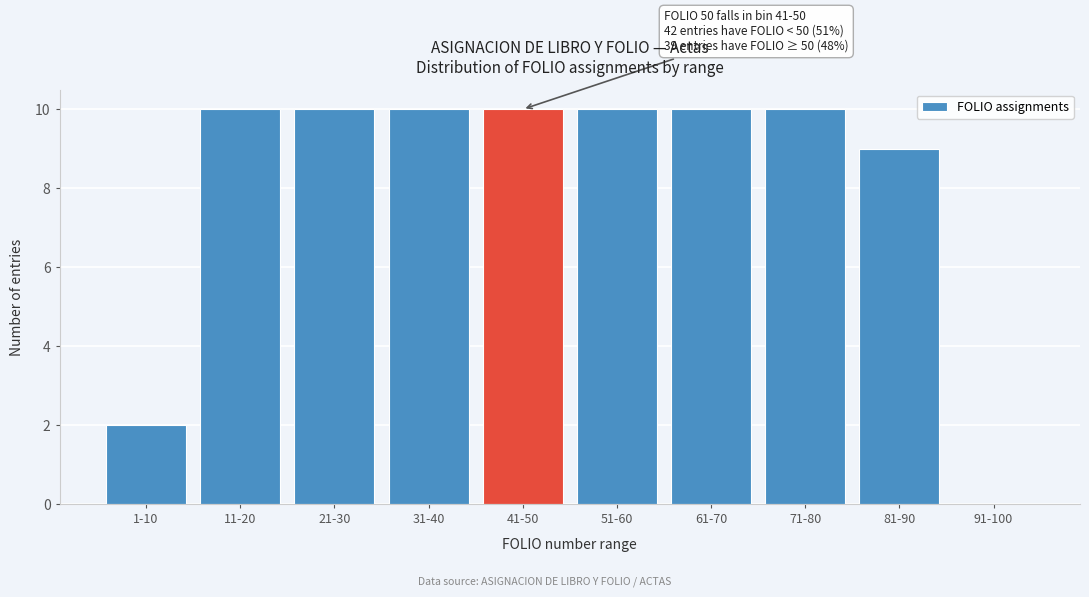

Reading right to left, list all the values displayed in this chart.

91-100=0	81-90=9	71-80=10	61-70=10	51-60=10	41-50=10	31-40=10	21-30=10	11-20=10	1-10=2